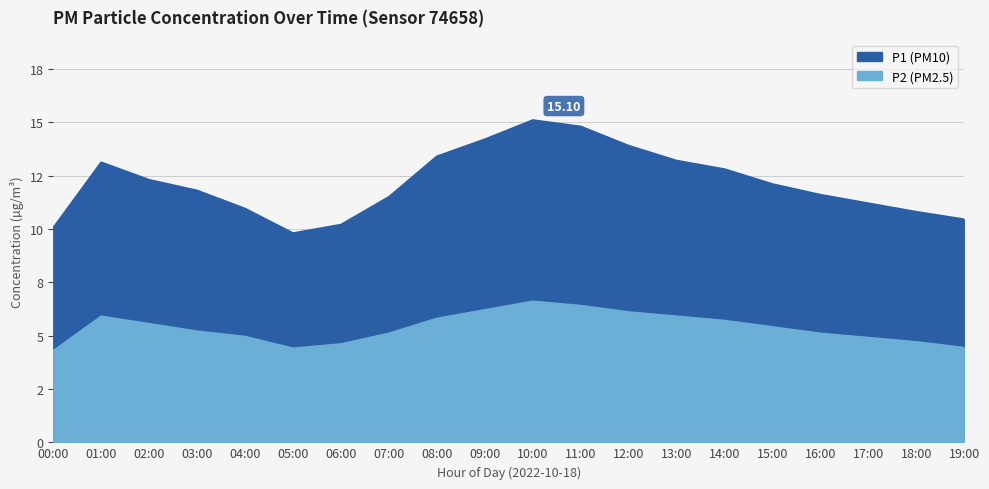

Which series has the largest total across all categories?

P1